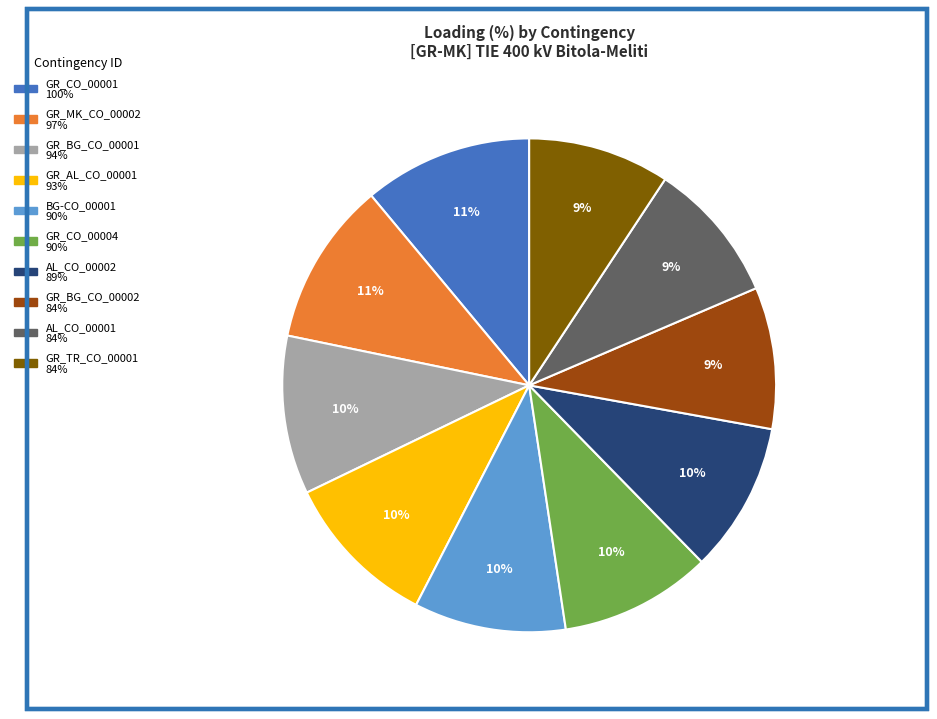

Which has a higher value, BG-CO_00001 or GR_TR_CO_00001?

BG-CO_00001